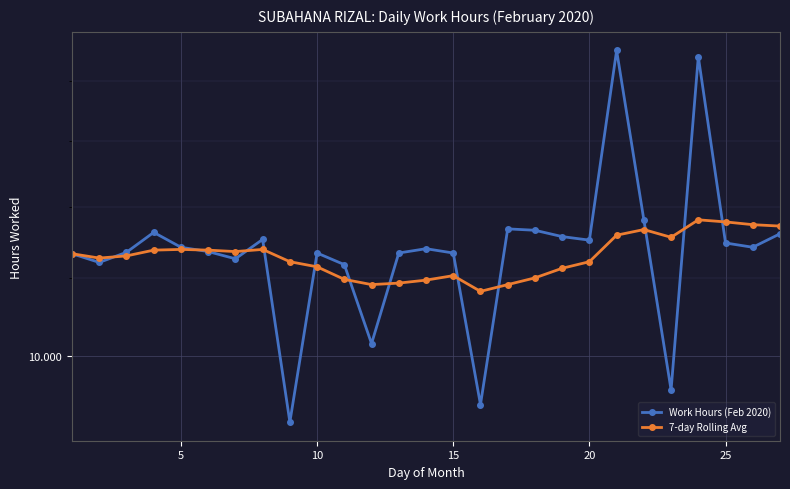

What is the average value of the 7-day Rolling Avg series?

11.3